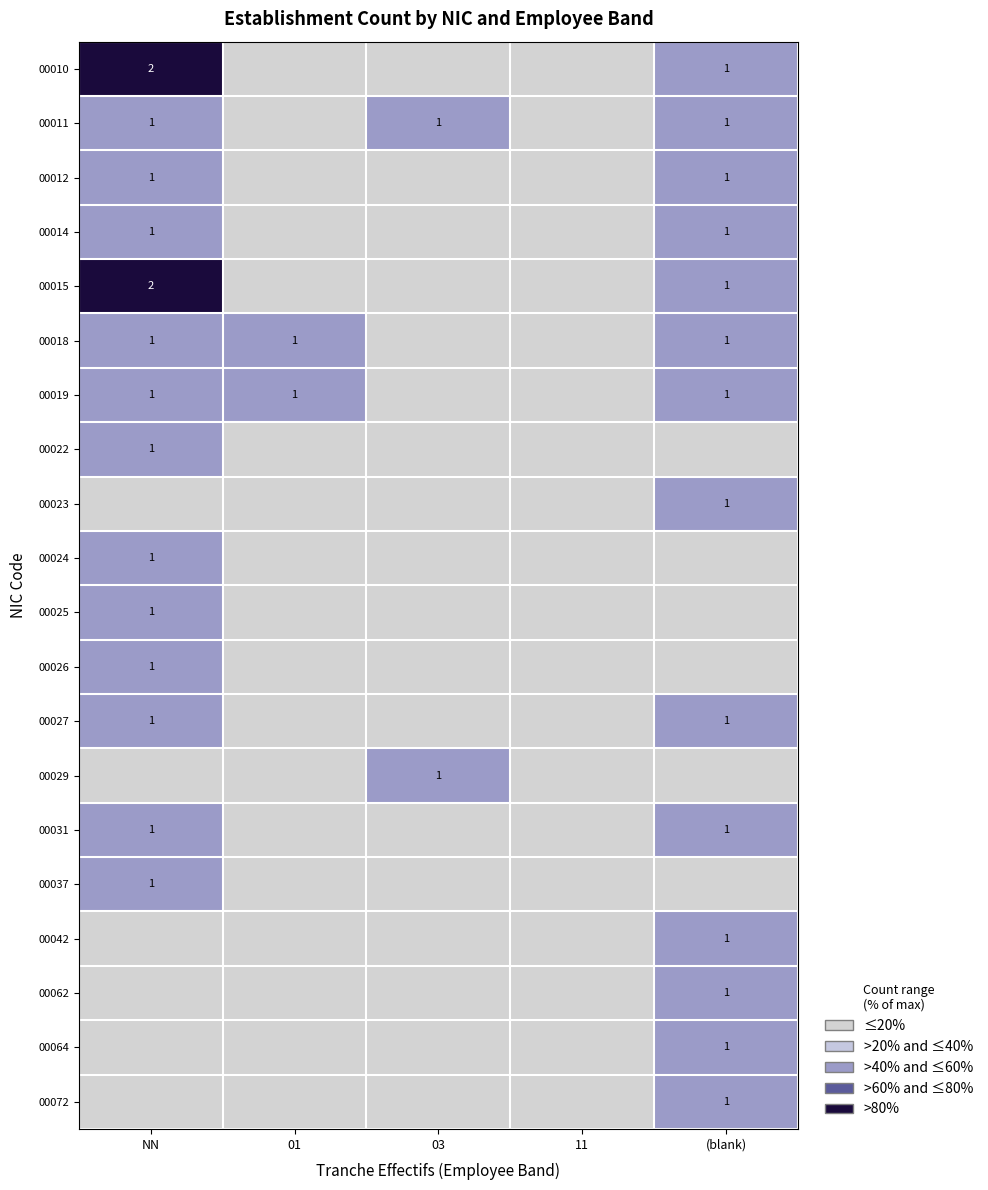

Is it true that 00064 equals 1 at (blank)?

True